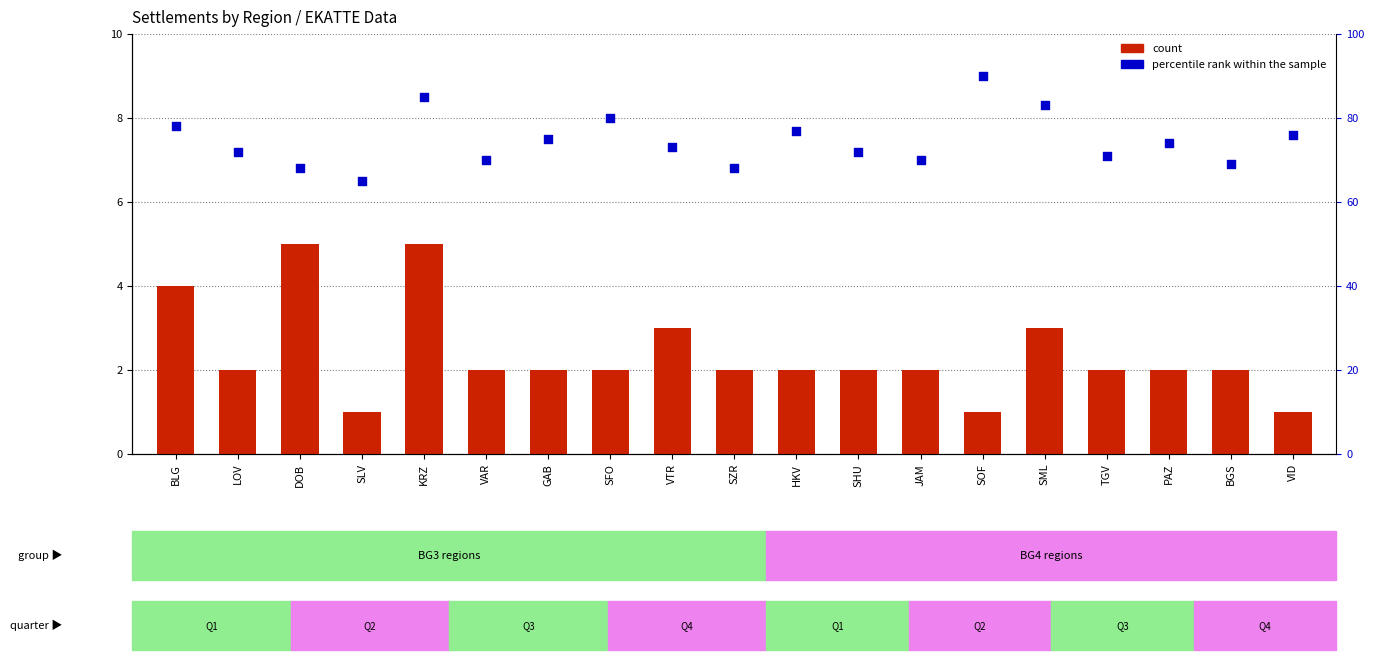

Which series reaches the minimum Y coordinate?

count